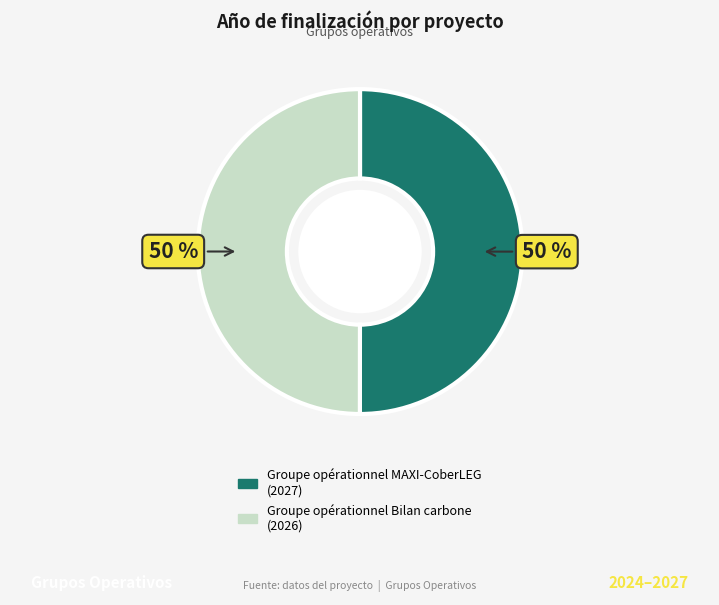

Approximately how many times larger is the value at Groupe opérationnel Bilan carbone compared to Groupe opérationnel MAXI-CoberLEG?

1.0